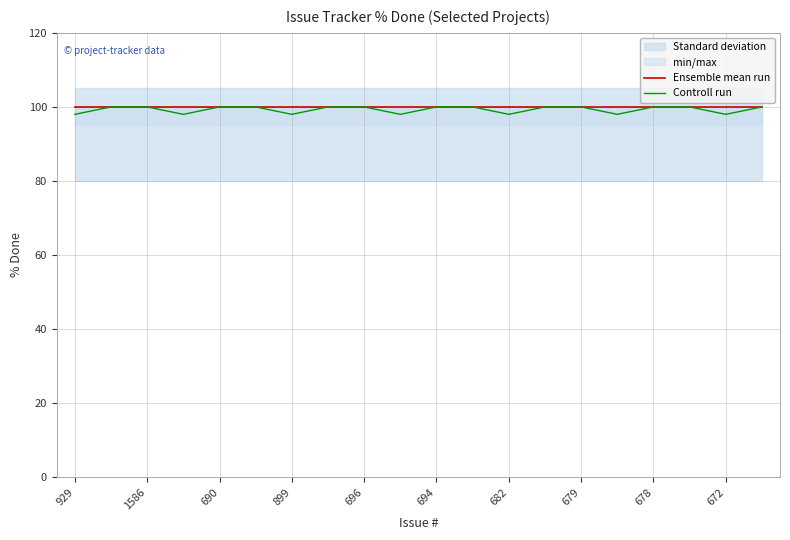

What value does the Ensemble mean run series have at 682?

100